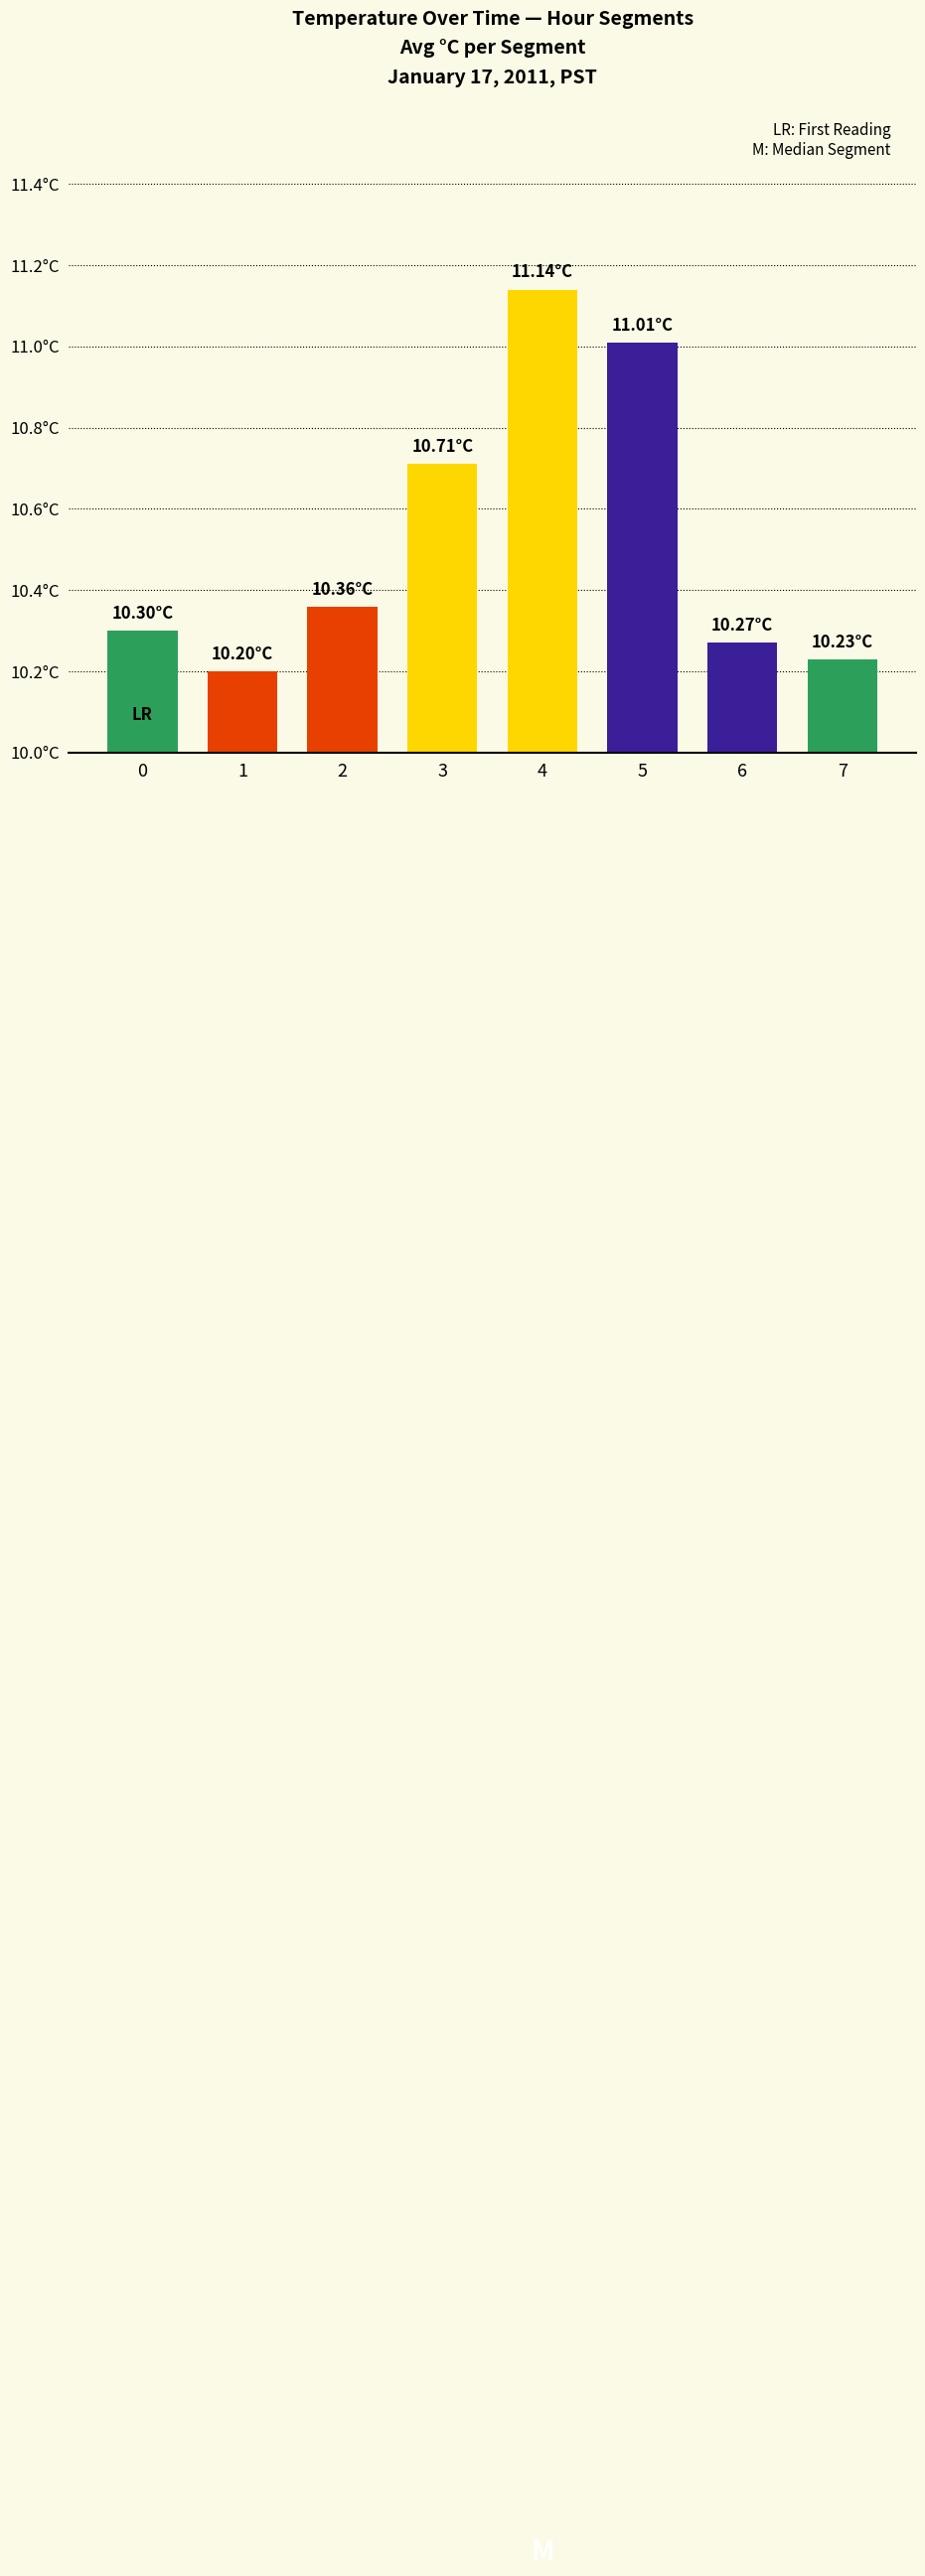

List the labels in order of value, largest first.

4, 5, 3, 2, 0, 6, 7, 1